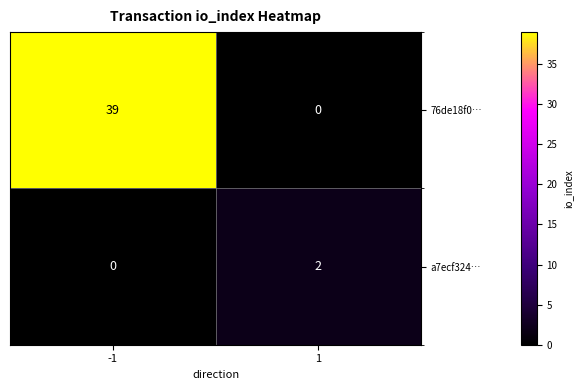

What is the difference between the maximum and minimum values in the 76de18f0… series?

39